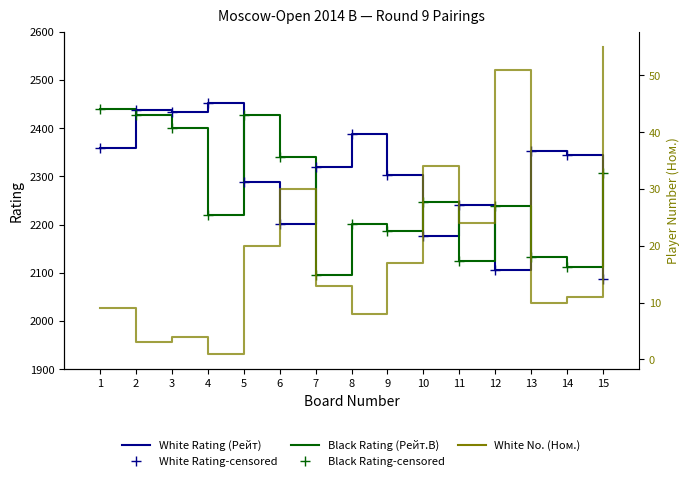

At which category is the sum across all series the highest?

2